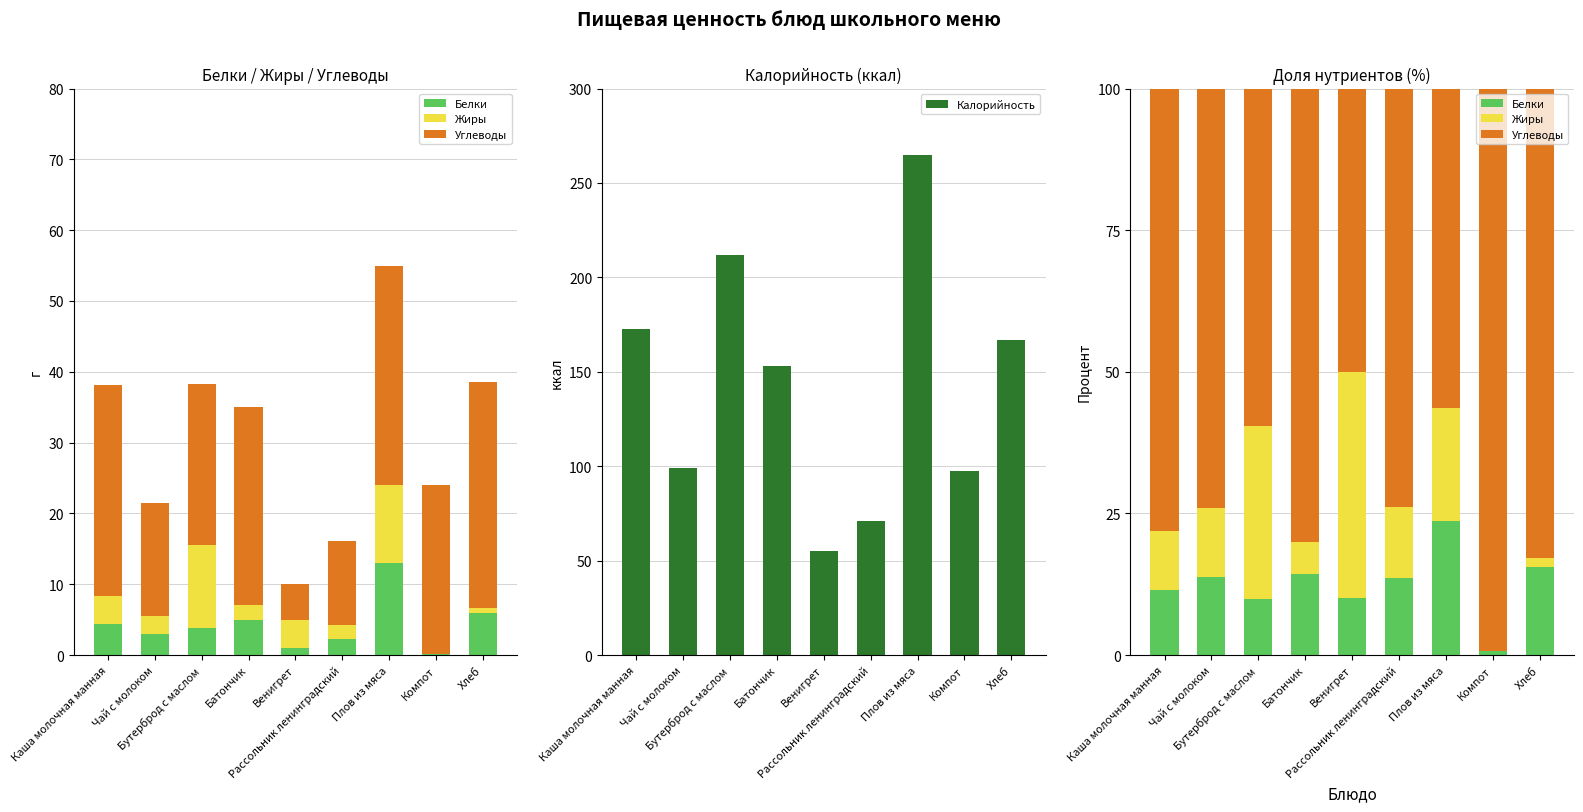

True or false: Белки has a value of 13.8 at Чай с молоком.

True